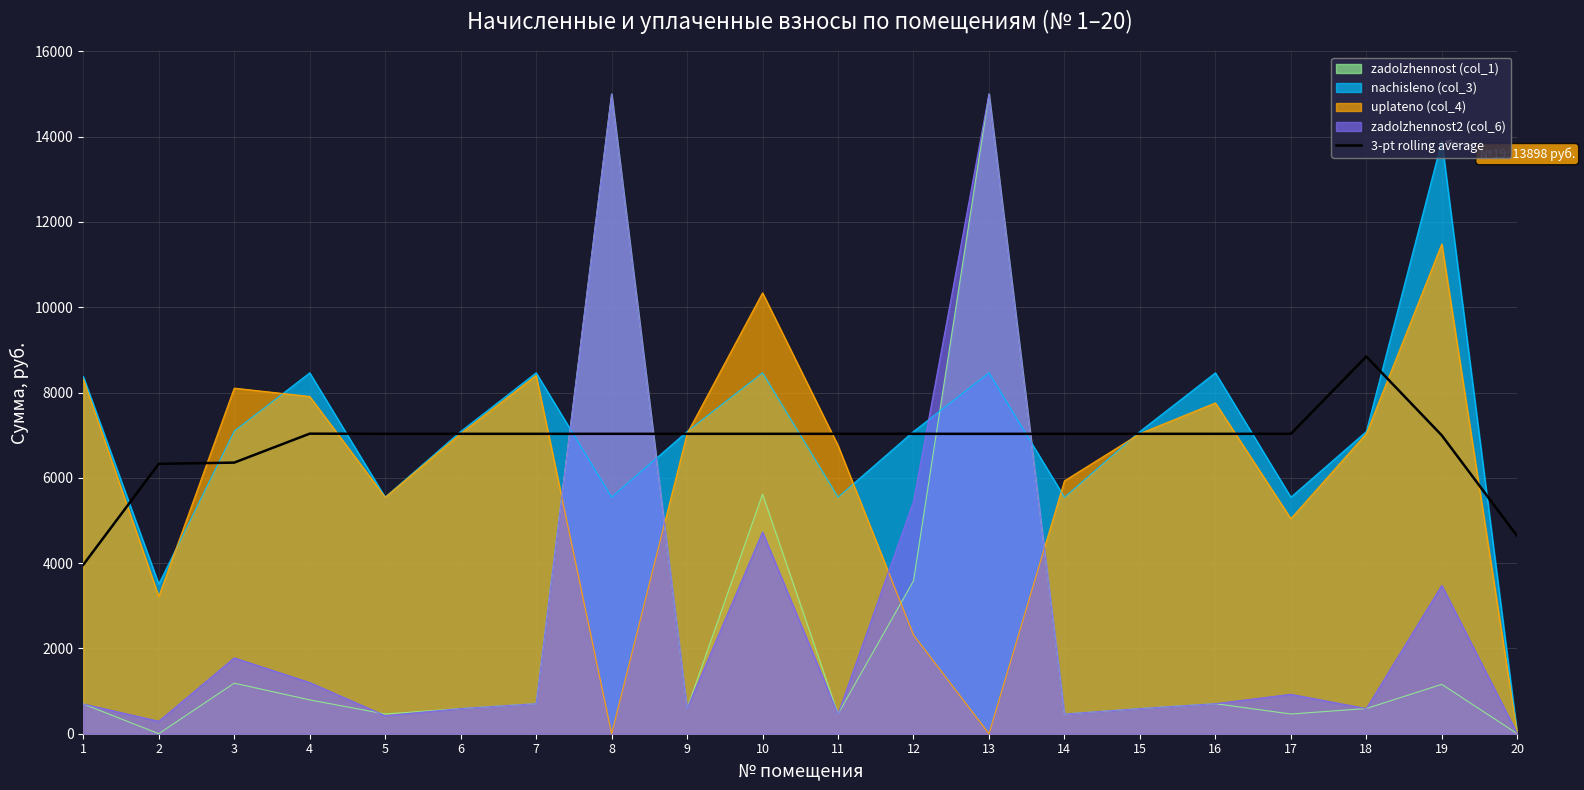

Rank the series at 19 from lowest to highest value.

zadolzhennost (col_1), zadolzhennost2 (col_6), 3-pt rolling average, uplateno (col_4), nachisleno (col_3)